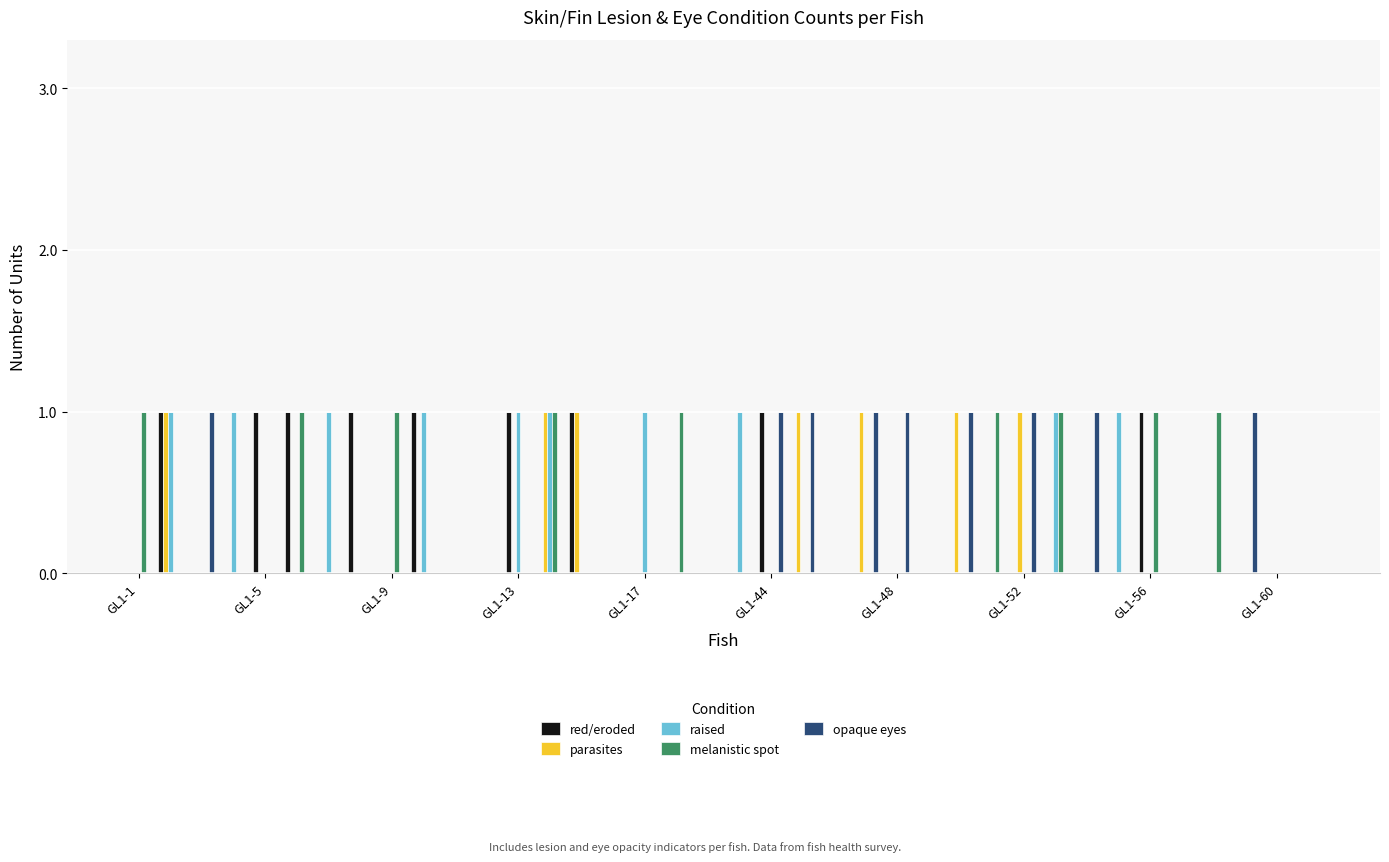

Does the chart contain stacked bars?

No